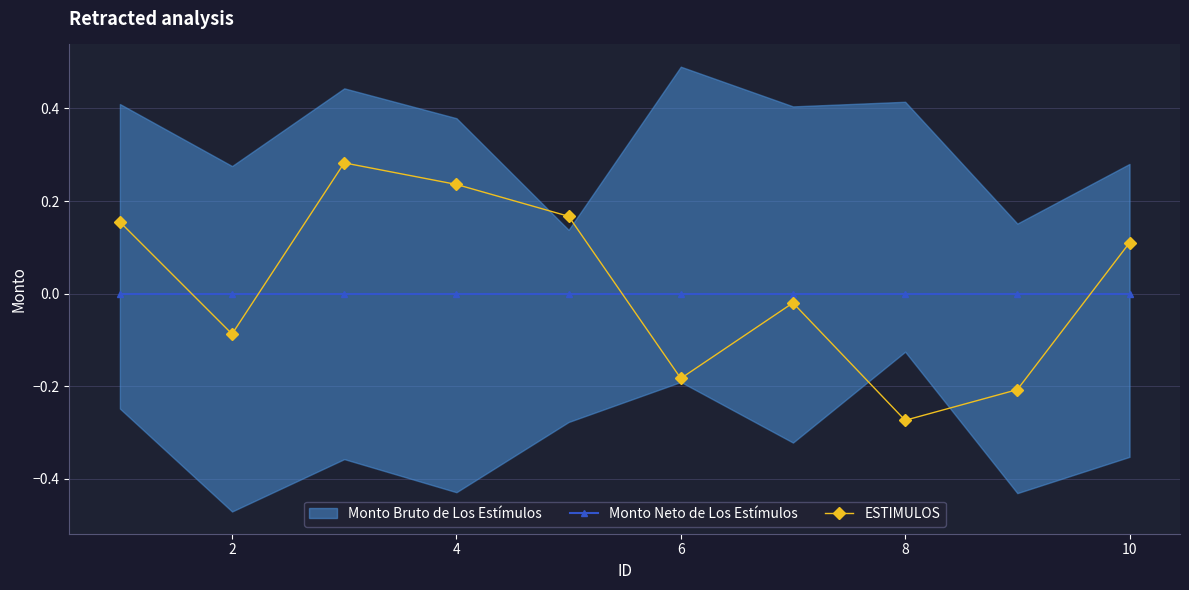

How many intersections are there between Monto Neto de Los Estímulos and ESTIMULOS?

4